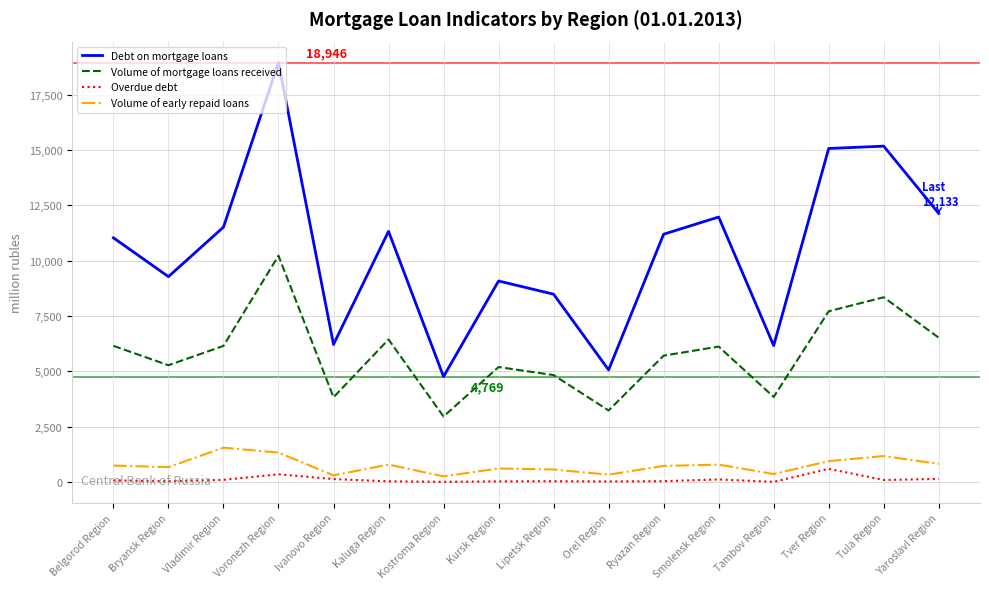

What position from the left is Ryazan Region?

11